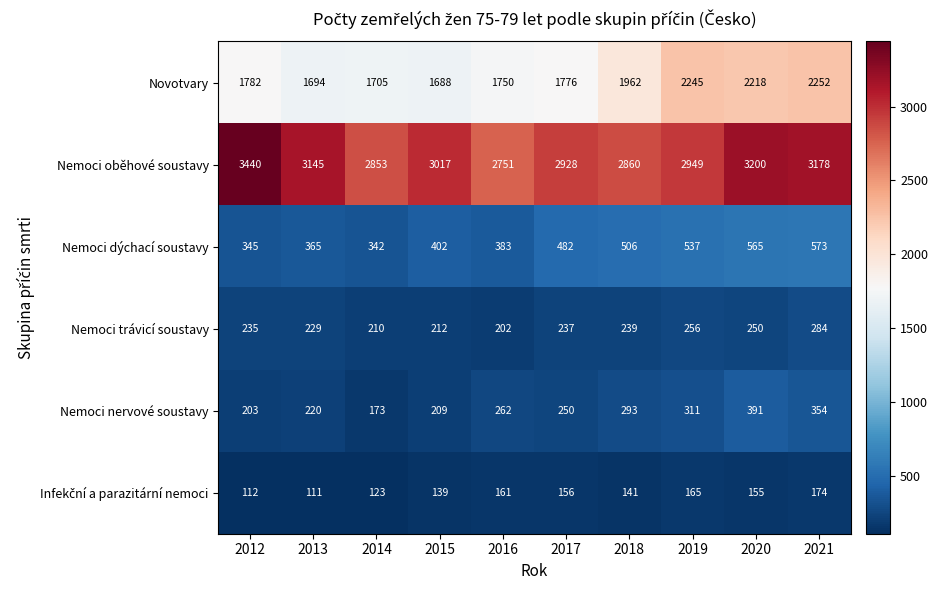

Rank the categories by Nemoci trávicí soustavy value from lowest to highest.

2016, 2014, 2015, 2013, 2012, 2017, 2018, 2020, 2019, 2021